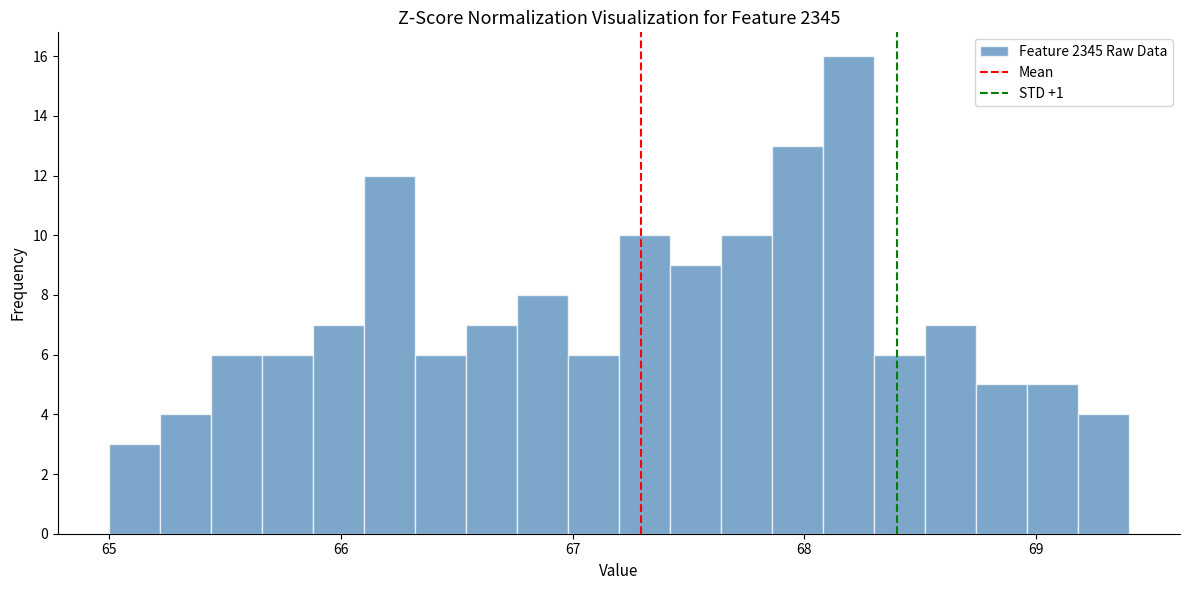

Read against the x-axis, roughly where is the centre of the tallest bar?

68.2